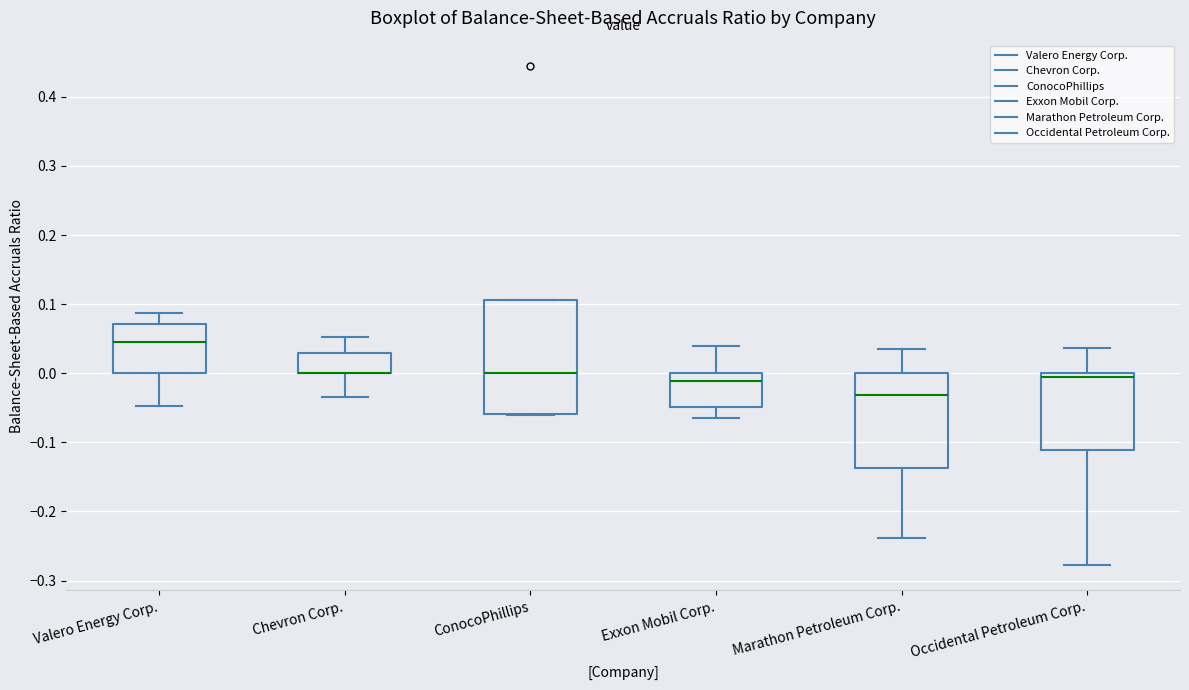

Comparing the boxes themselves (not the whiskers), which one is the tallest?

ConocoPhillips